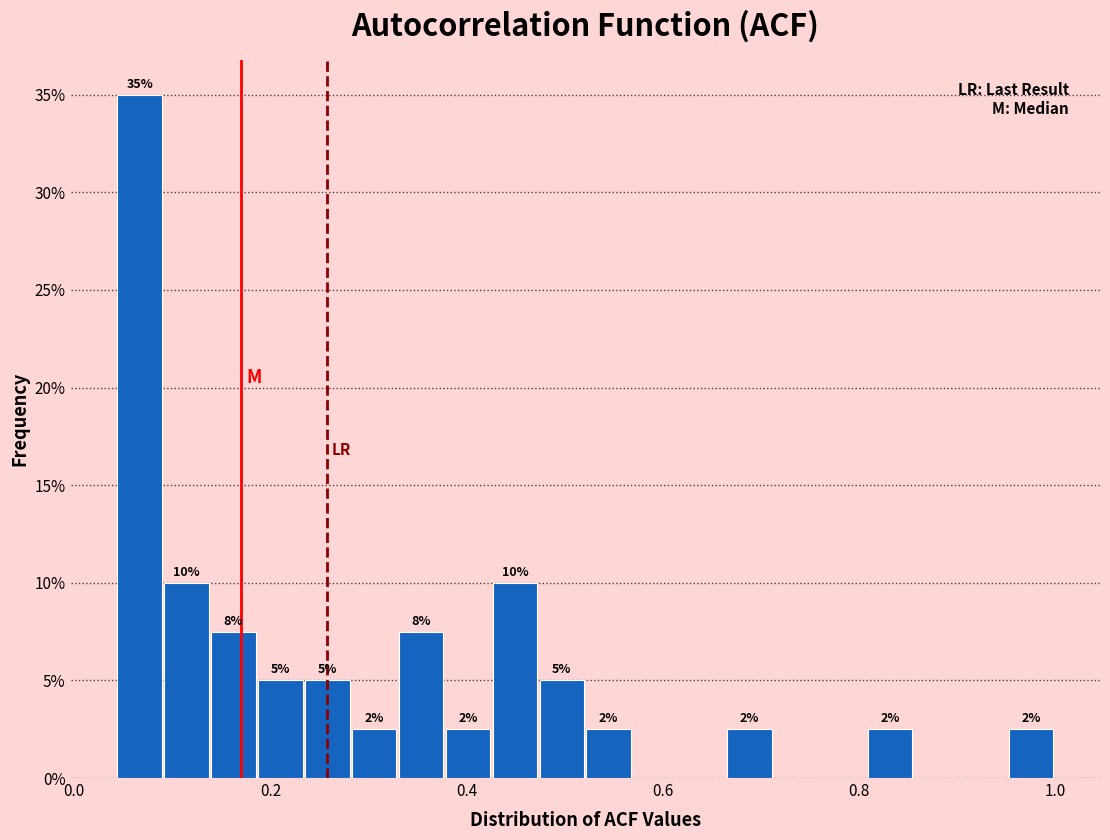

Read against the x-axis, roughly where is the centre of the tallest bar?

0.06